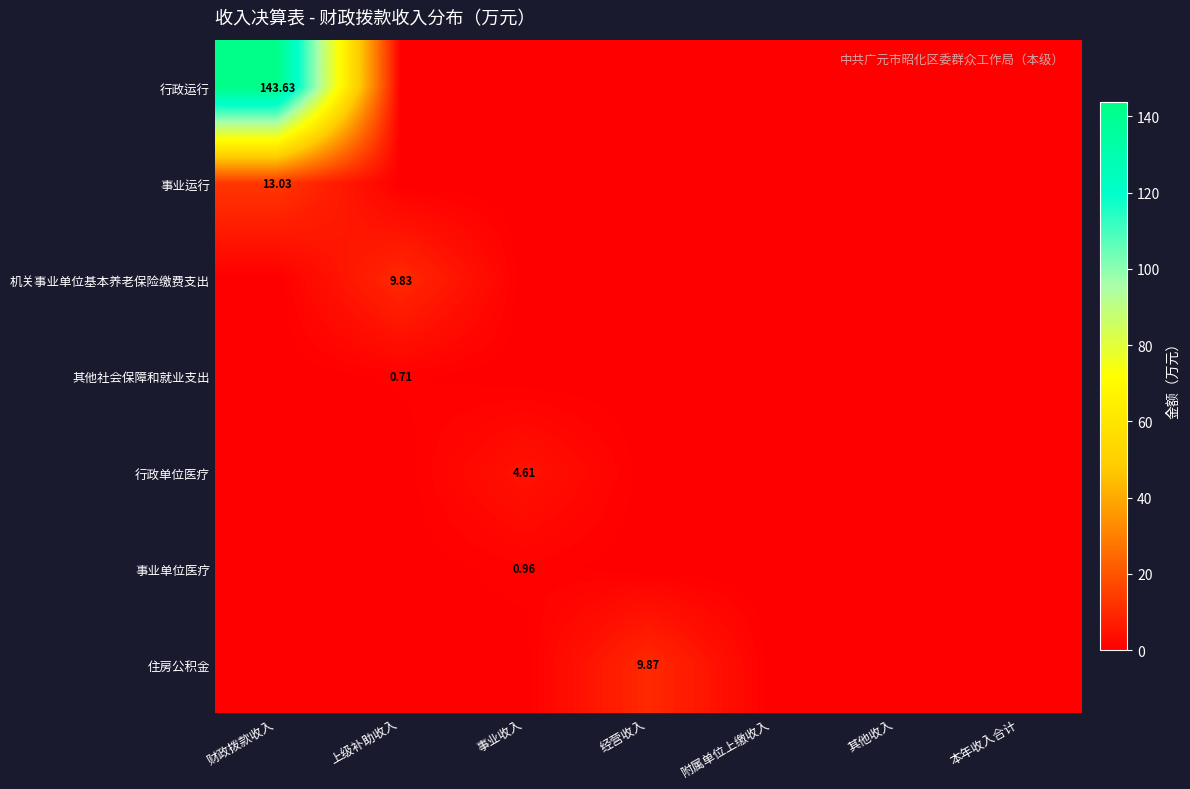

Which label corresponds to the largest value in the chart?

财政拨款收入